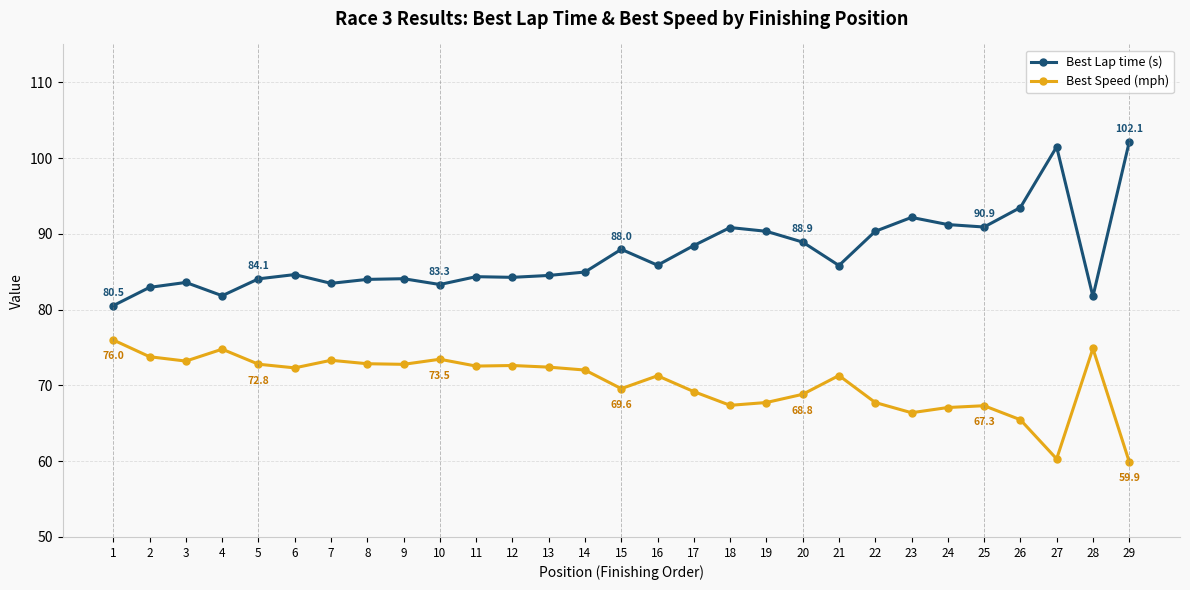

Is it true that Best Speed (mph) equals 107.9 at 26?

False